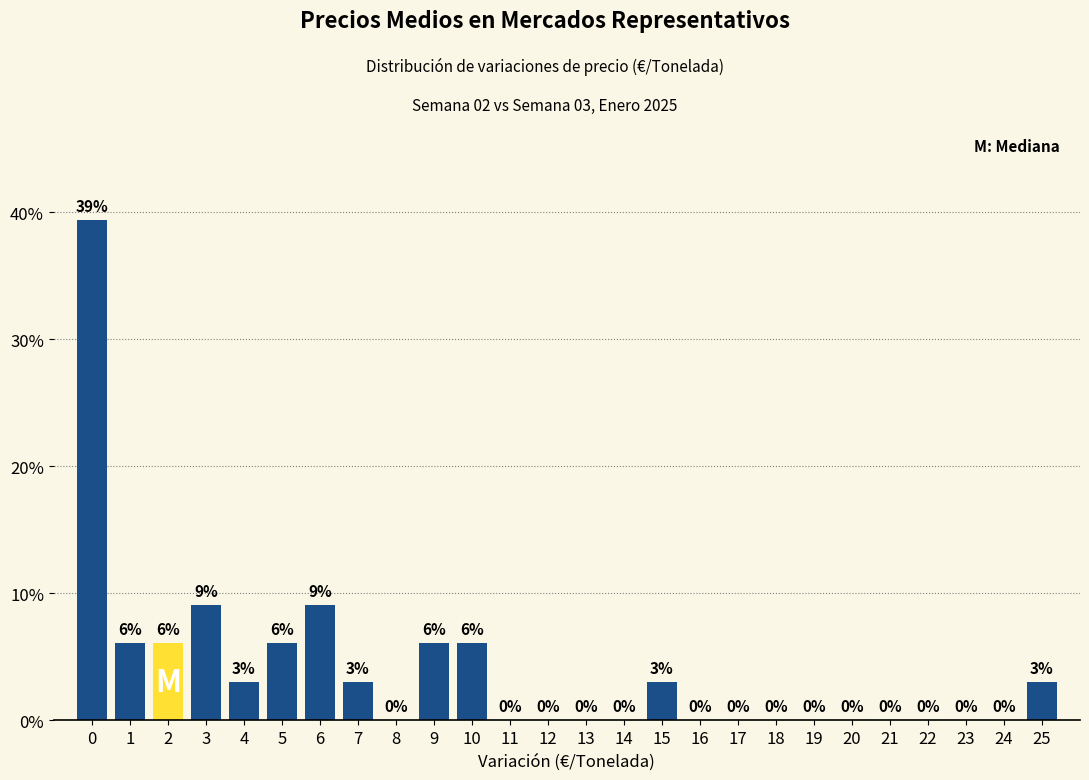

Which range on the x-axis has the tallest bar?

-0.5 to 0.5